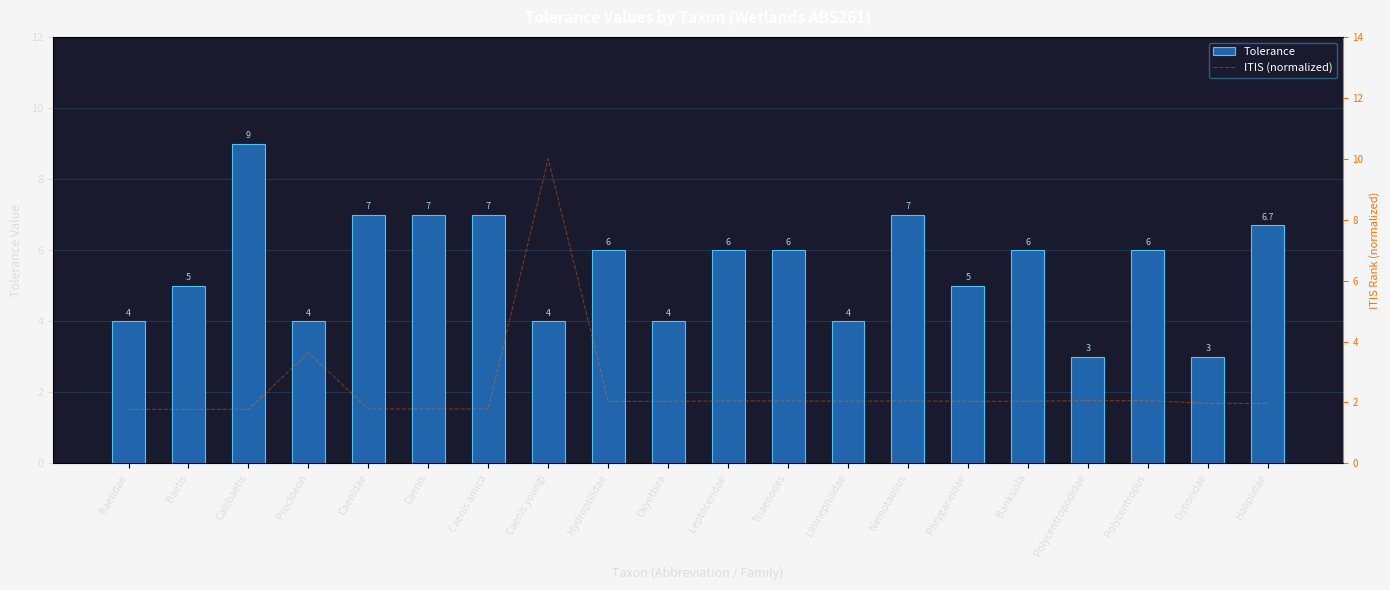

Which series has the widest spread of values?

ITIS (normalized)